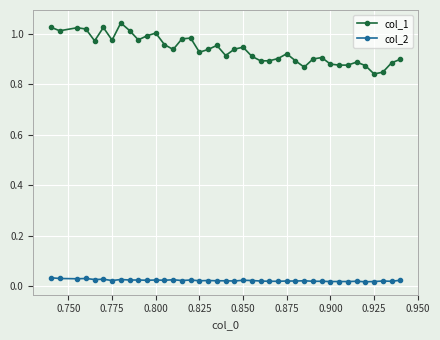

At how many categories does at least one series exceed 0?

40